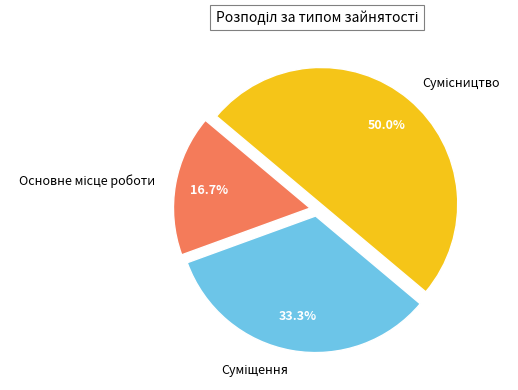

Is it true that Основне місце роботи is 17% of the pie?

True